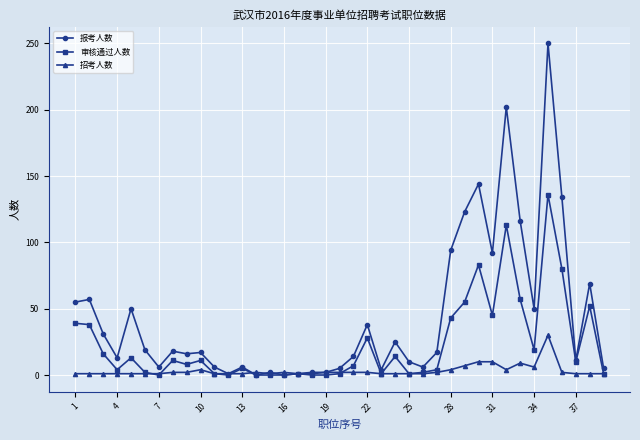

How many lines are shown in the chart?

3